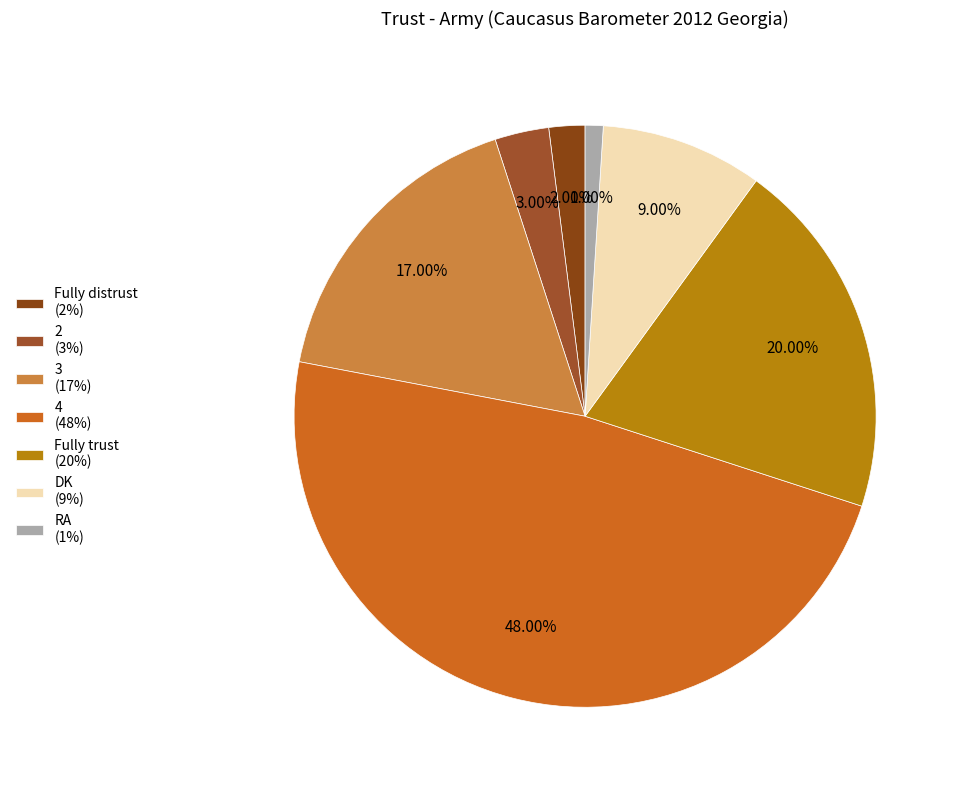

Is it true that 4 is 48% of the pie?

True